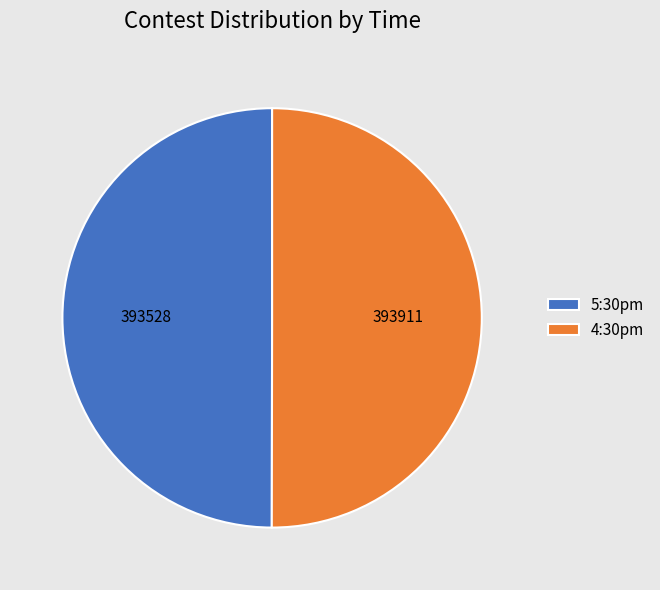

Approximately how many times larger is the value at 4:30pm compared to 5:30pm?

1.0